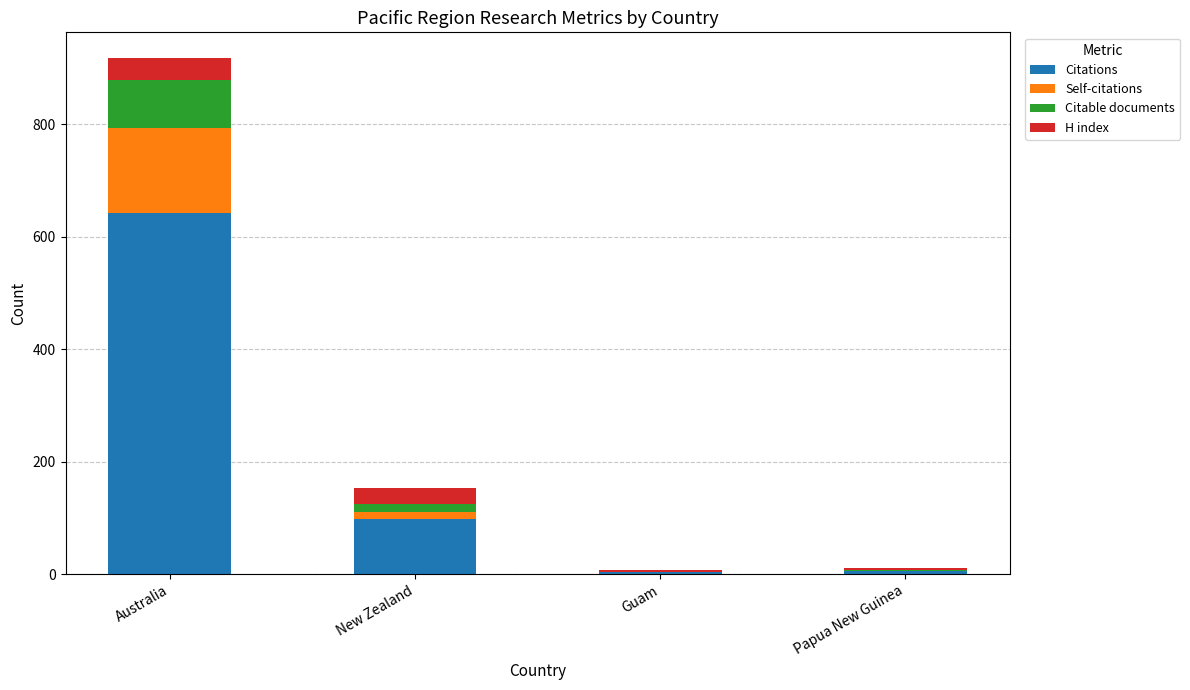

The value of Citations at New Zealand is 52. True or false?

False